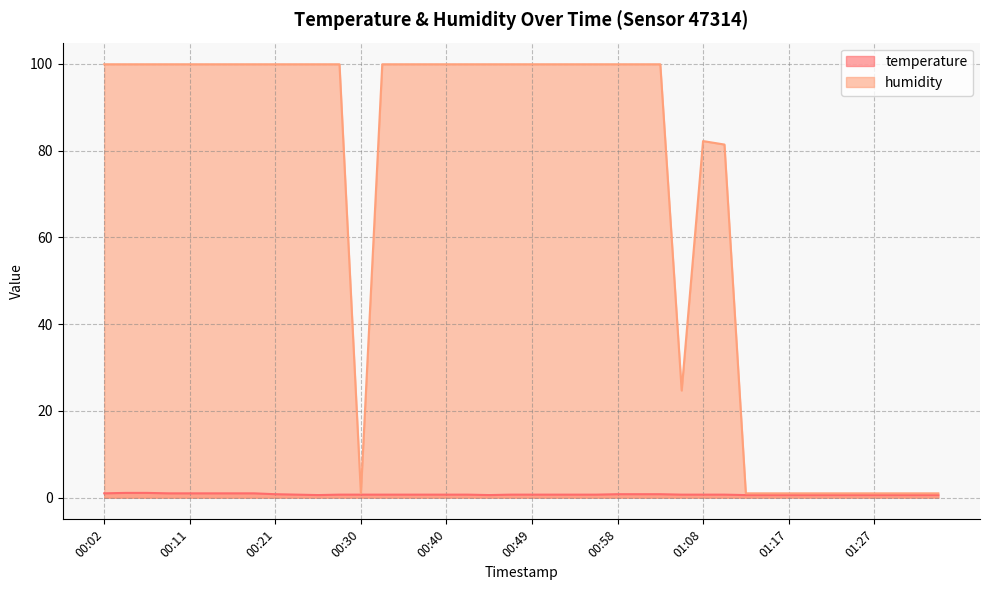

What is the maximum value shown in the chart?

99.9